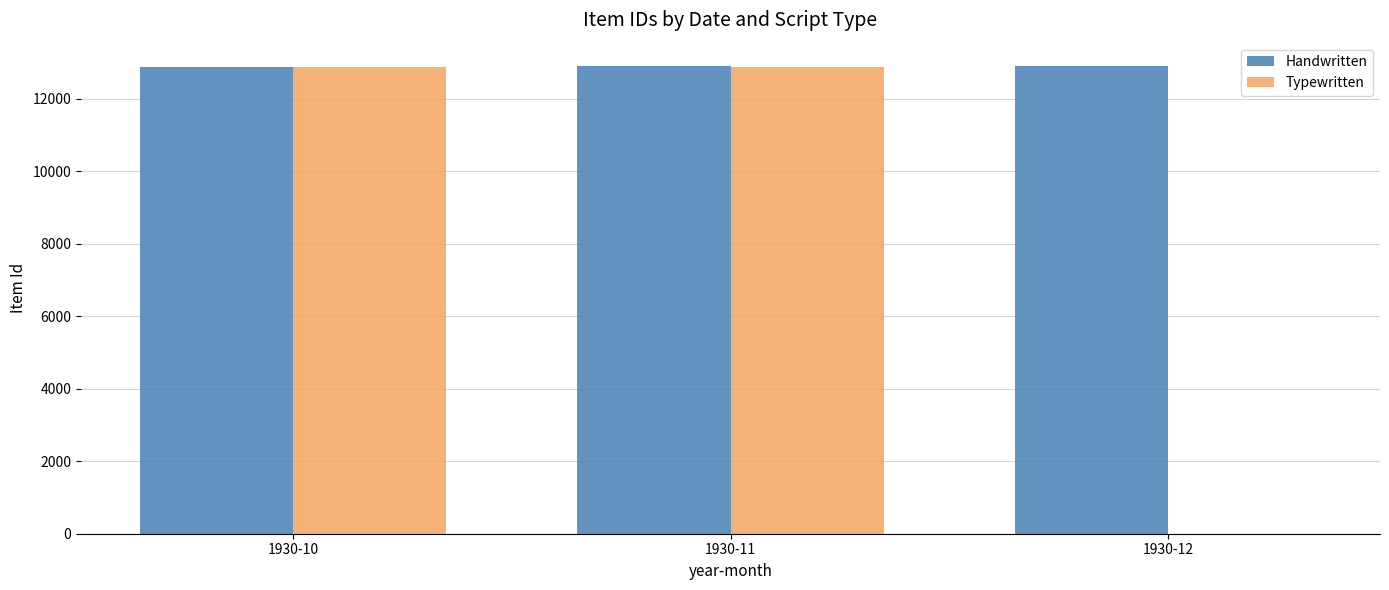

What is the difference between the Typewritten values at 1930-11 and 1930-12?

12885